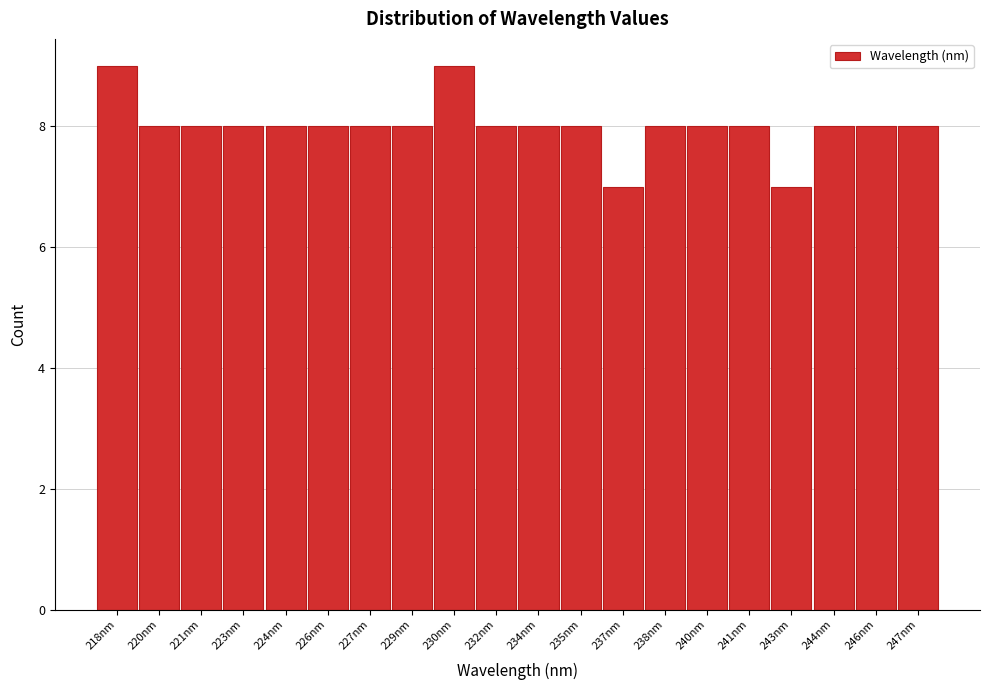

Reading left to right, what are all the values shown in this chart?

9	8	8	8	8	8	8	8	9	8	8	8	7	8	8	8	7	8	8	8